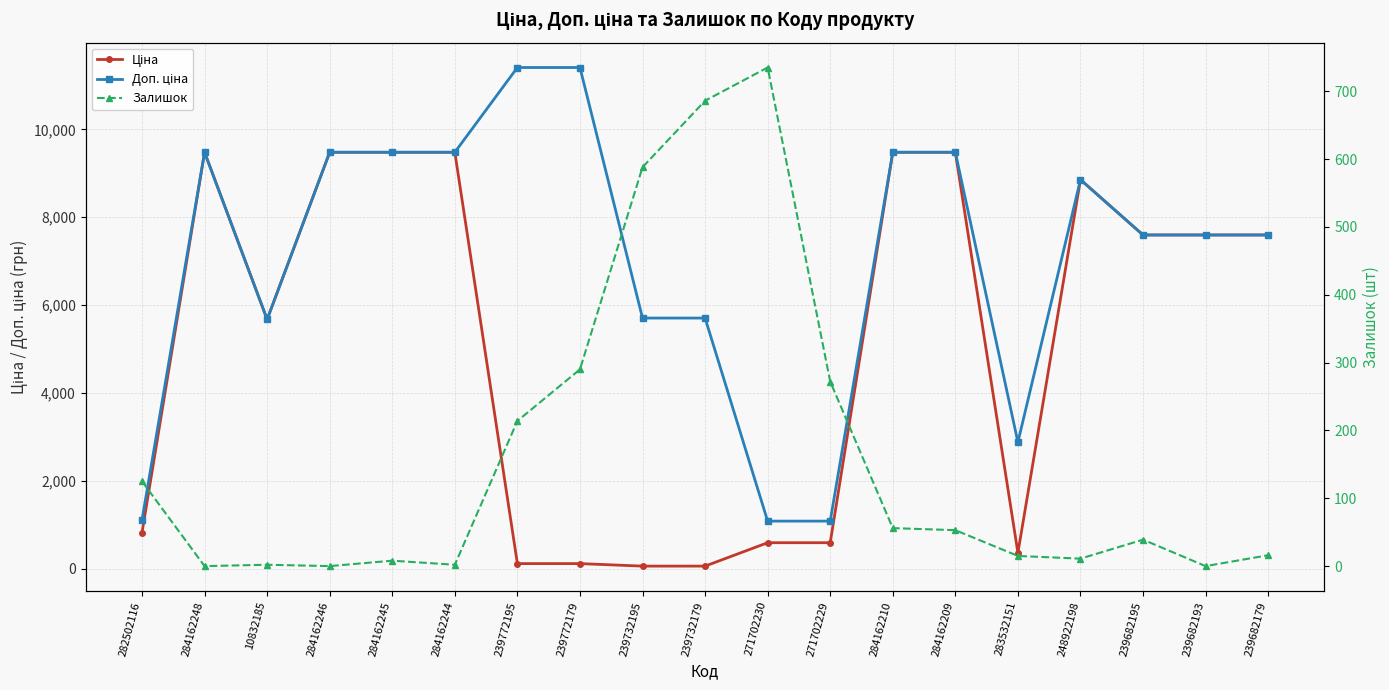

How many positive values does the Залишок series have?

16